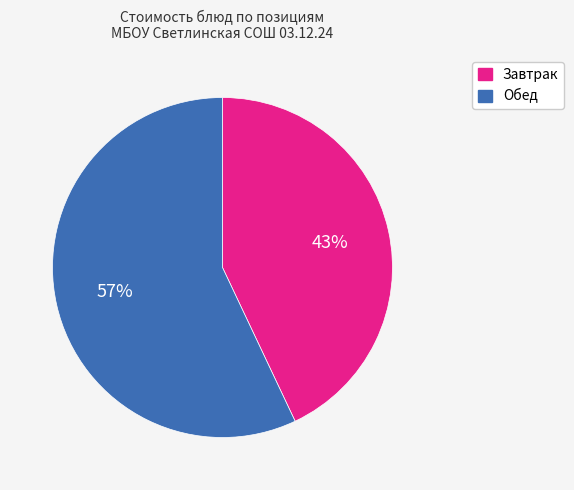

What is the smallest slice in the pie chart?

Завтрак